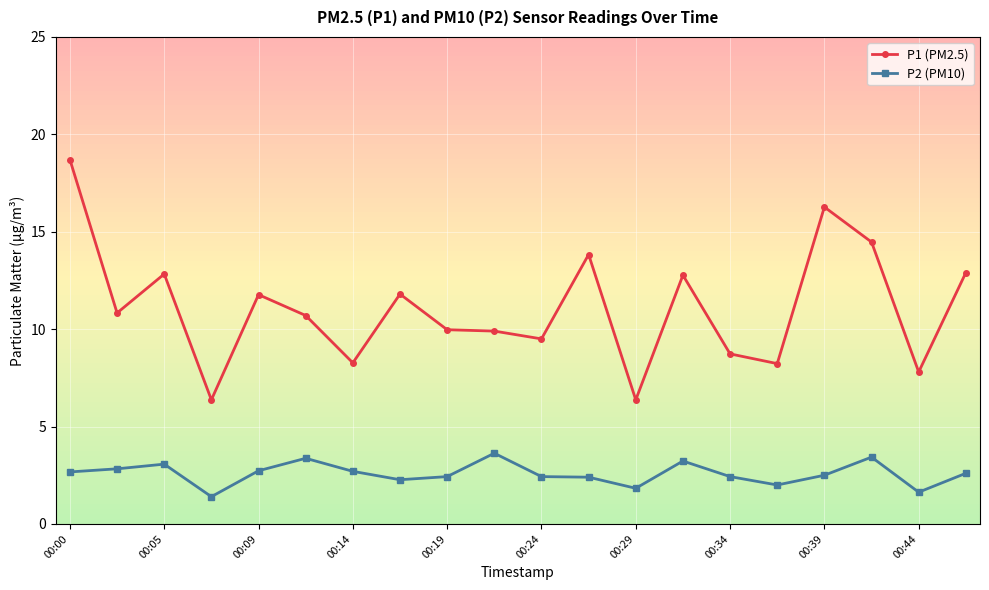

What is the difference between the maximum and second lowest values in the P1 (PM2.5) series?

12.3